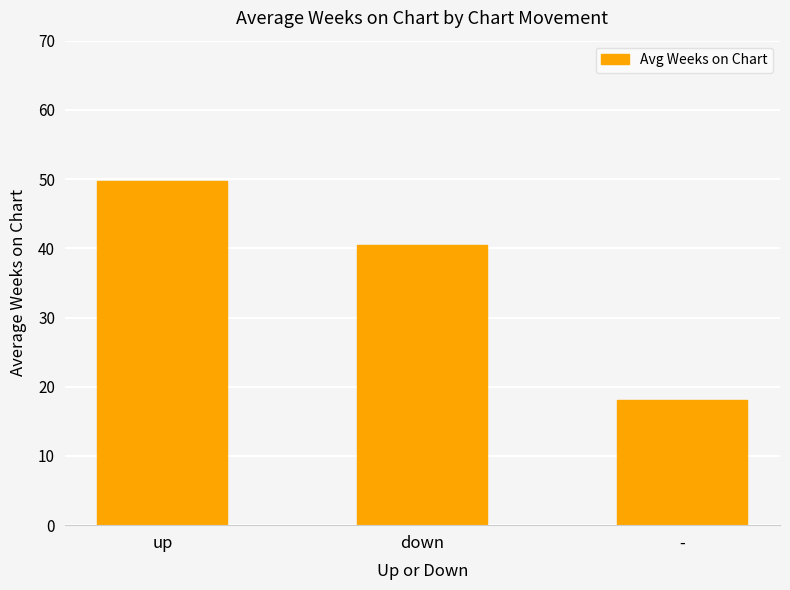

What is the difference between the values at down and up?

9.3